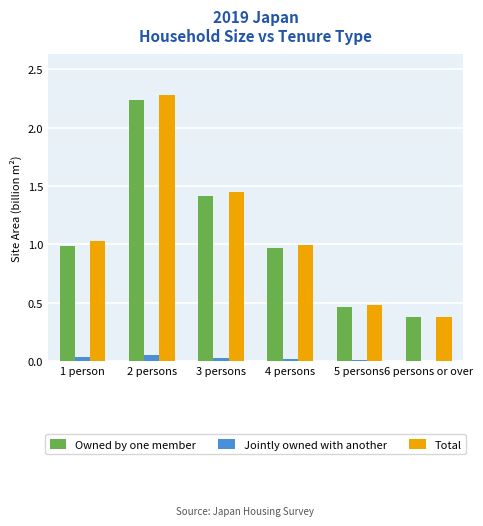

What is the sum of all Total values?

6.6